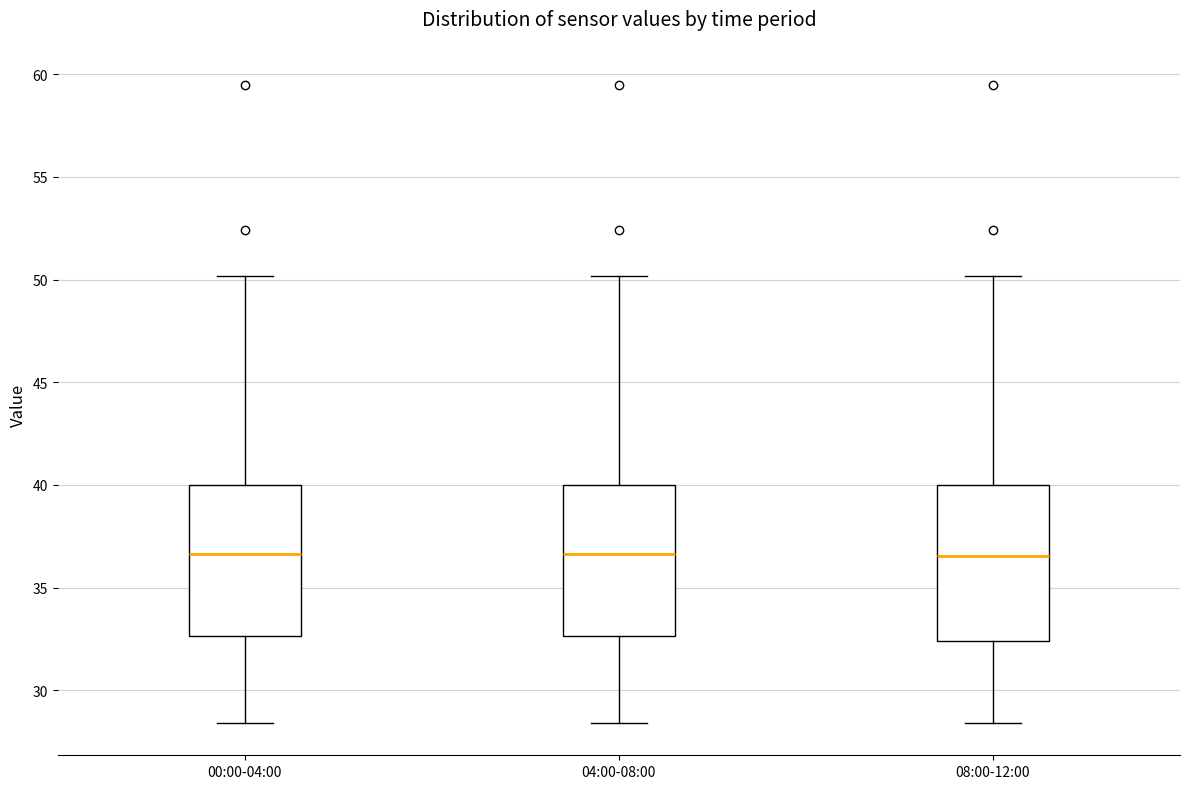

Reading left to right, transcribe this box plot: for each box, give where its median line is, the range the box spans, and where its two whiskers end, as read against the y-axis. The values are not printed on the chart, so give them approximately, as read against the axis.

00:00-04:00: median 36.5, box 32.5 to 40.0, whiskers 28.5 to 50.0
04:00-08:00: median 36.5, box 32.5 to 40.0, whiskers 28.5 to 50.0
08:00-12:00: median 36.5, box 32.5 to 40.0, whiskers 28.5 to 50.0